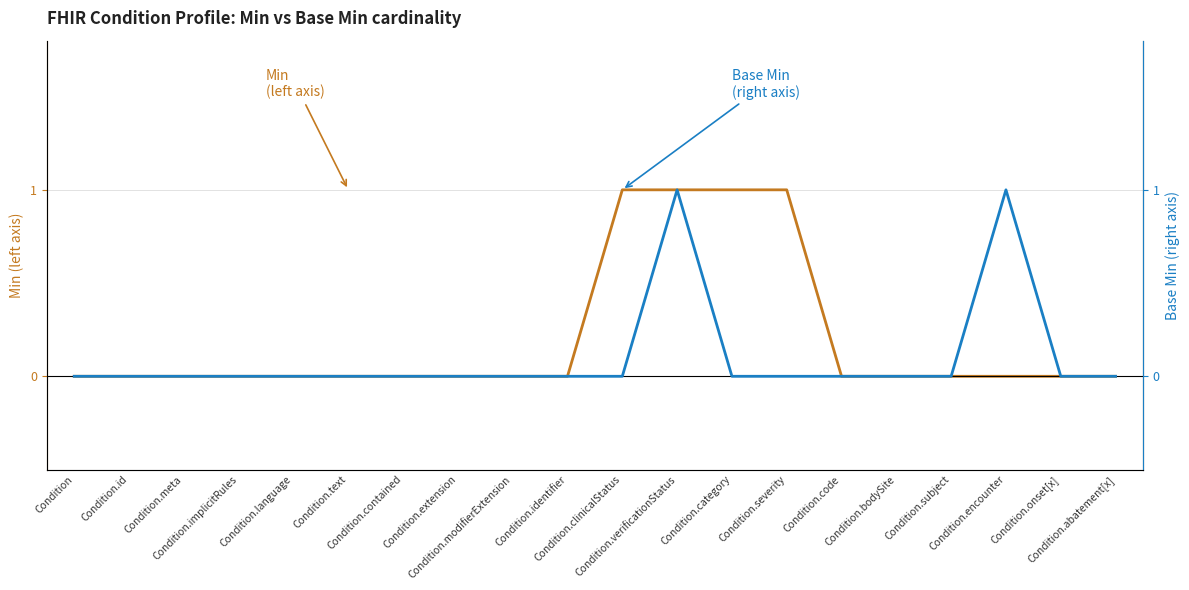

Which category has the highest value in the Base Min (right axis) series?

Condition.verificationStatus